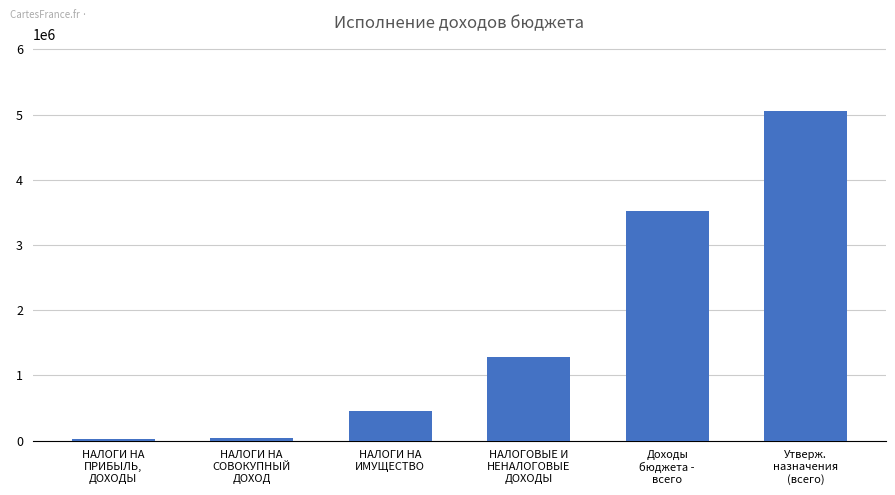

What is the sum of all values?

10366639.4